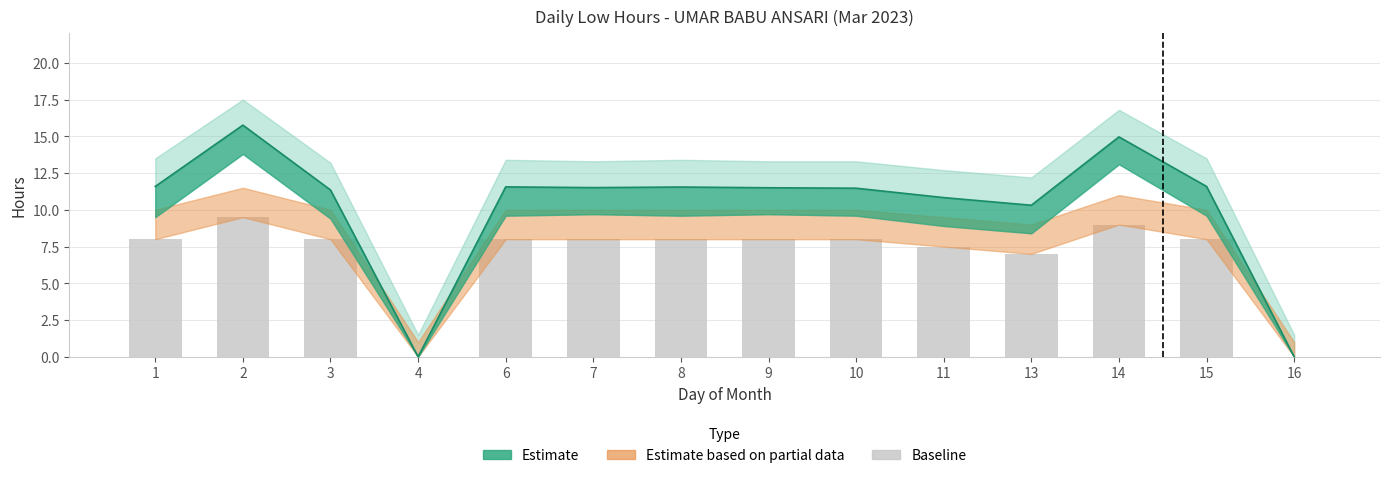

Is it true that the value at 3 is 8.0?

True